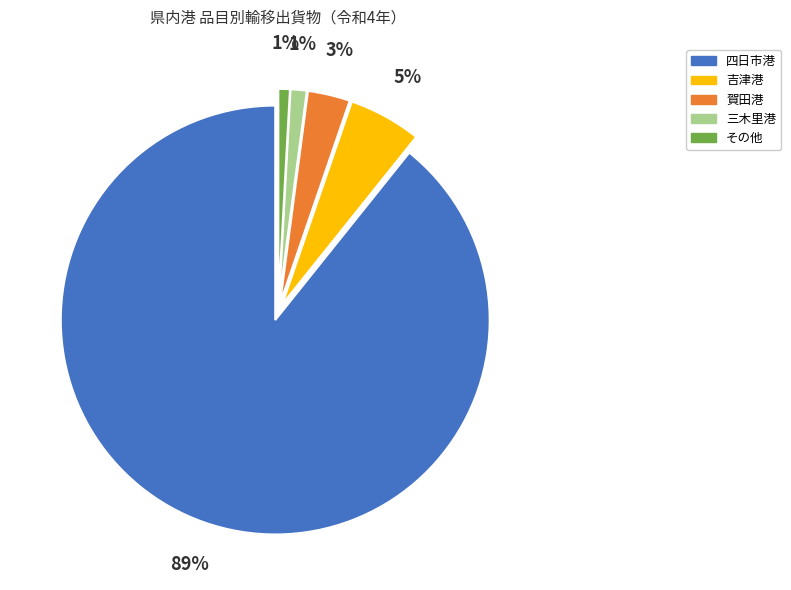

What is the majority slice?

四日市港